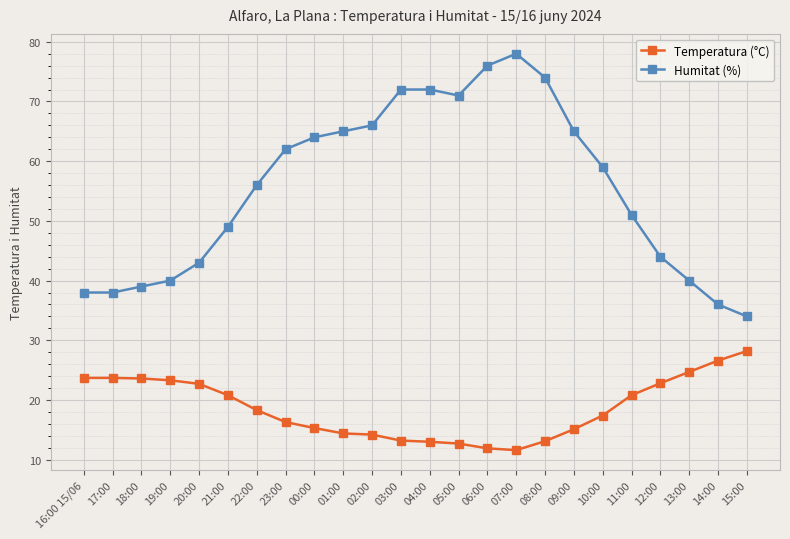

True or false: Temperatura (°C) and Humitat (%) intersect in this chart.

False